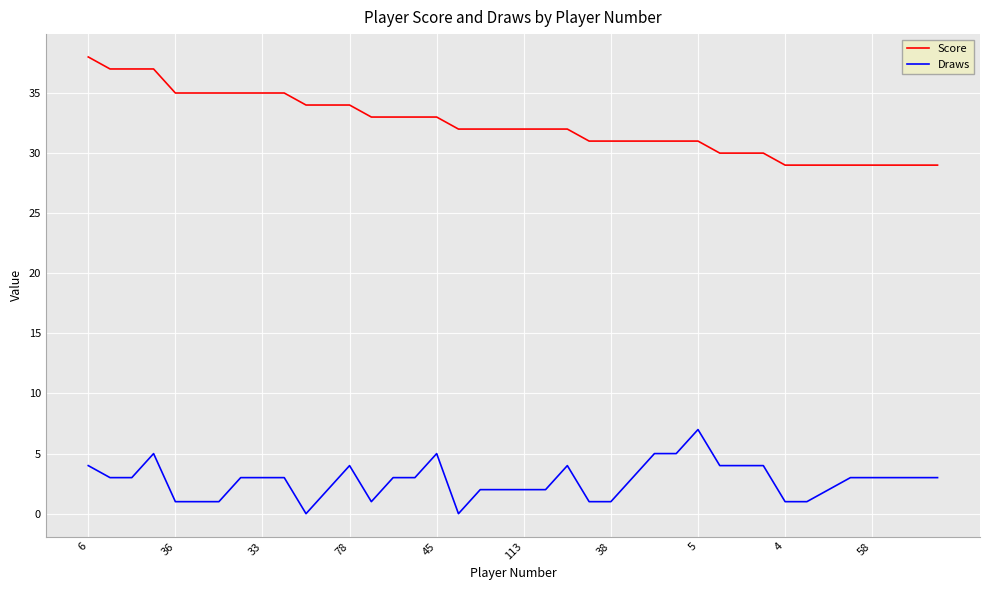

Reading left to right, list all the values displayed in this chart.

Score: 38	37	37	37	35	35	35	35	35	35	34	34	34	33	33	33	33	32	32	32	32	32	32	31	31	31	31	31	31	30	30	30	29	29	29	29	29	29	29	29
Draws: 4	3	3	5	1	1	1	3	3	3	0	2	4	1	3	3	5	0	2	2	2	2	4	1	1	3	5	5	7	4	4	4	1	1	2	3	3	3	3	3